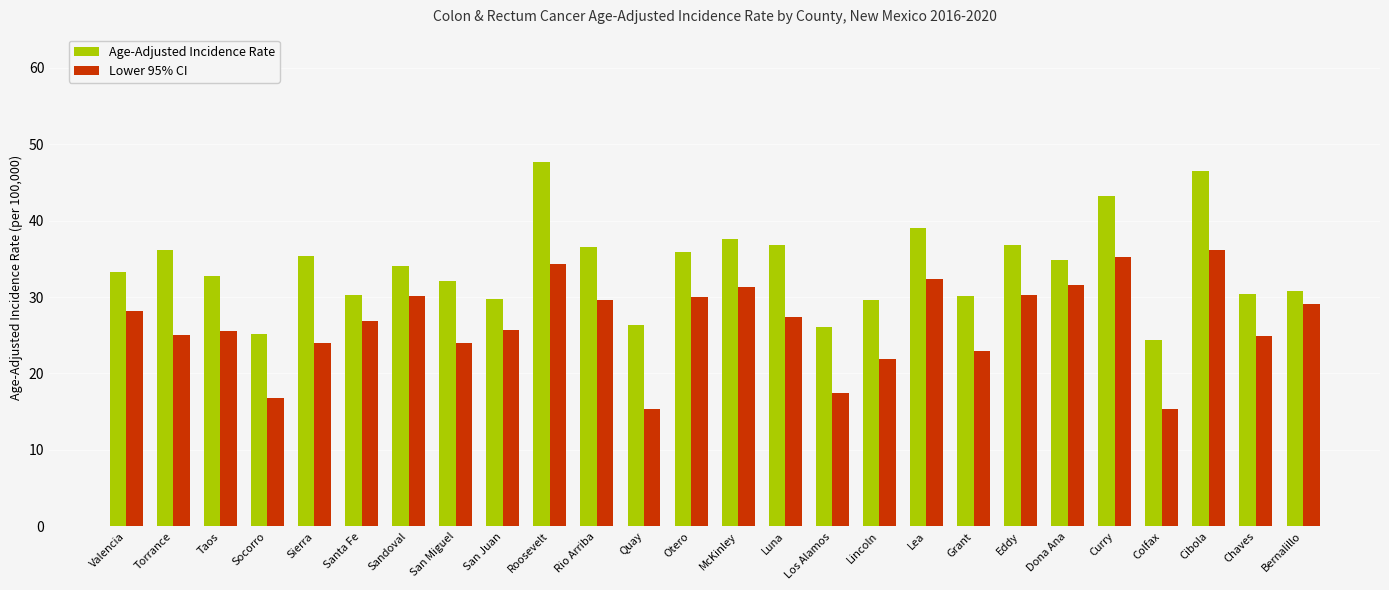

True or false: Age-Adjusted Incidence Rate has a value of 29.7 at San Juan.

True